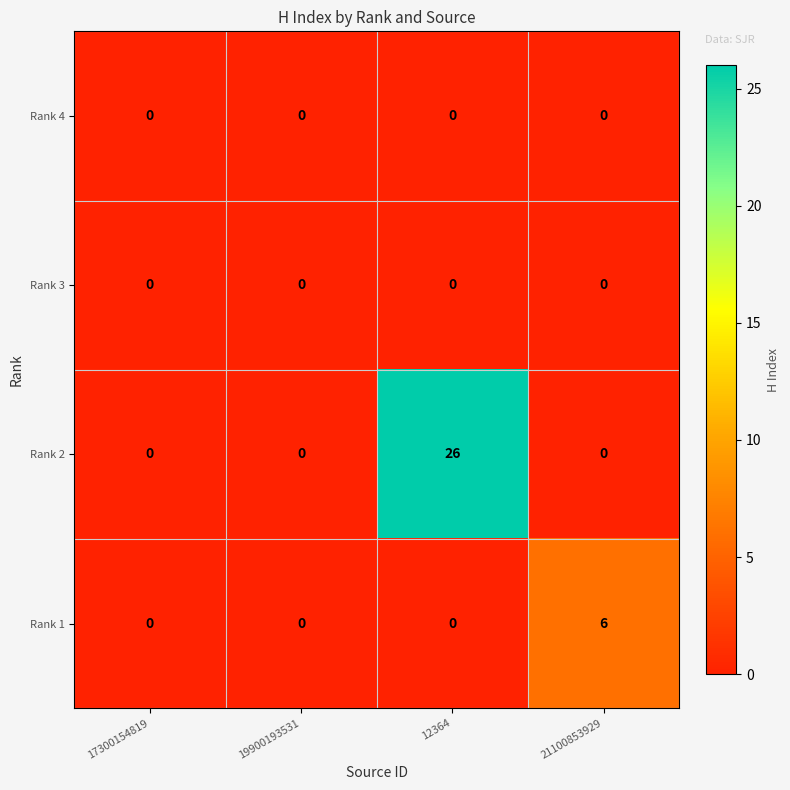

Reading left to right, what are all the values shown in this chart?

Rank 4: 0	0	0	0
Rank 3: 0	0	0	0
Rank 2: 0	0	26	0
Rank 1: 0	0	0	6